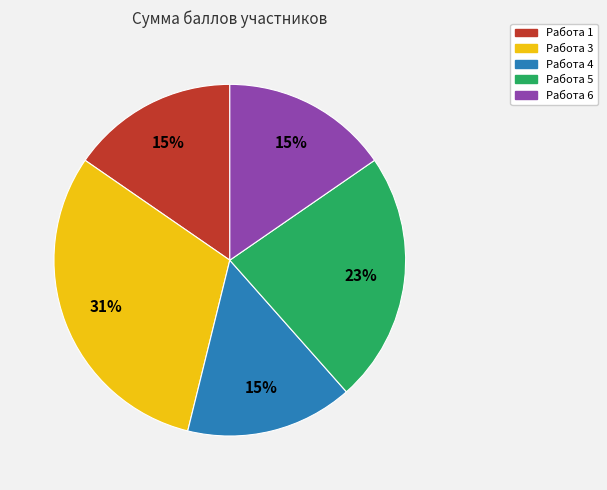

What percentage is the Работа 5 slice, to the nearest percent?

23%